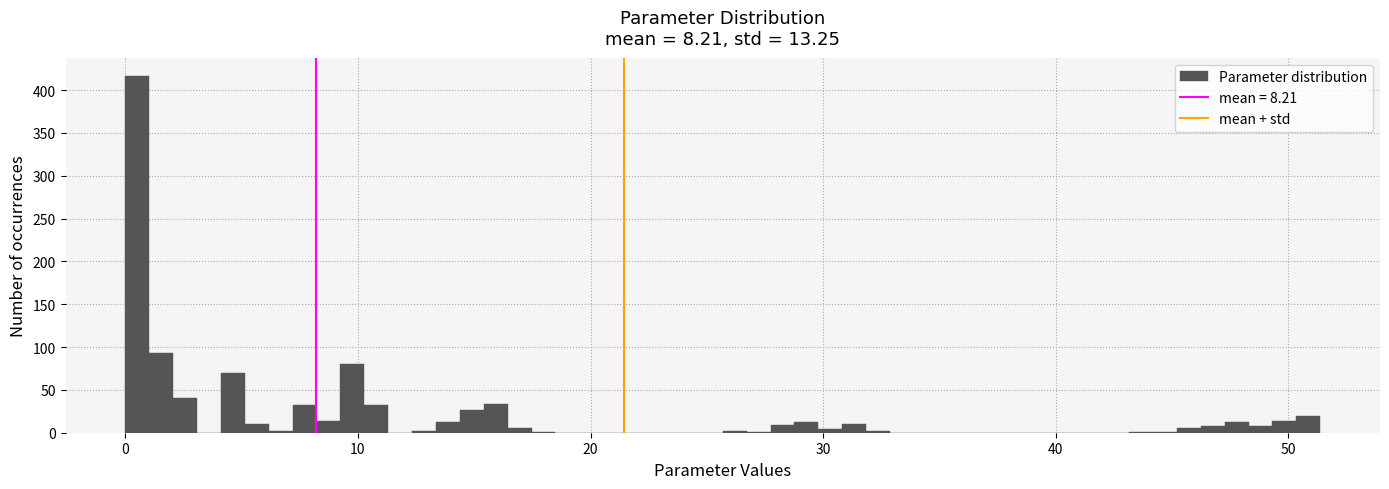

Read against the x-axis, roughly where is the centre of the tallest bar?

1